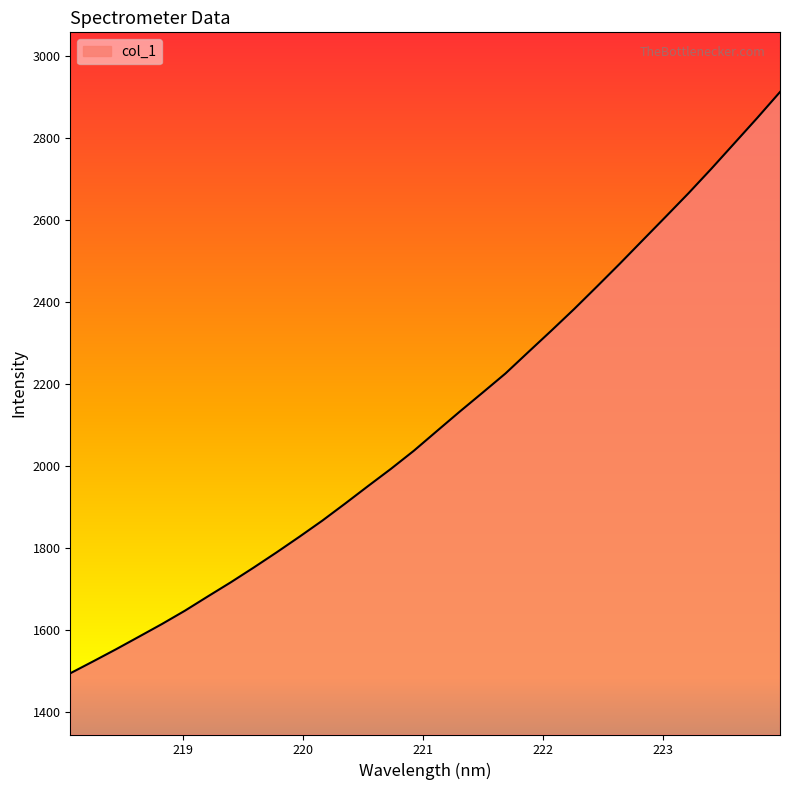

What is the difference between the maximum and minimum values?

1418.9